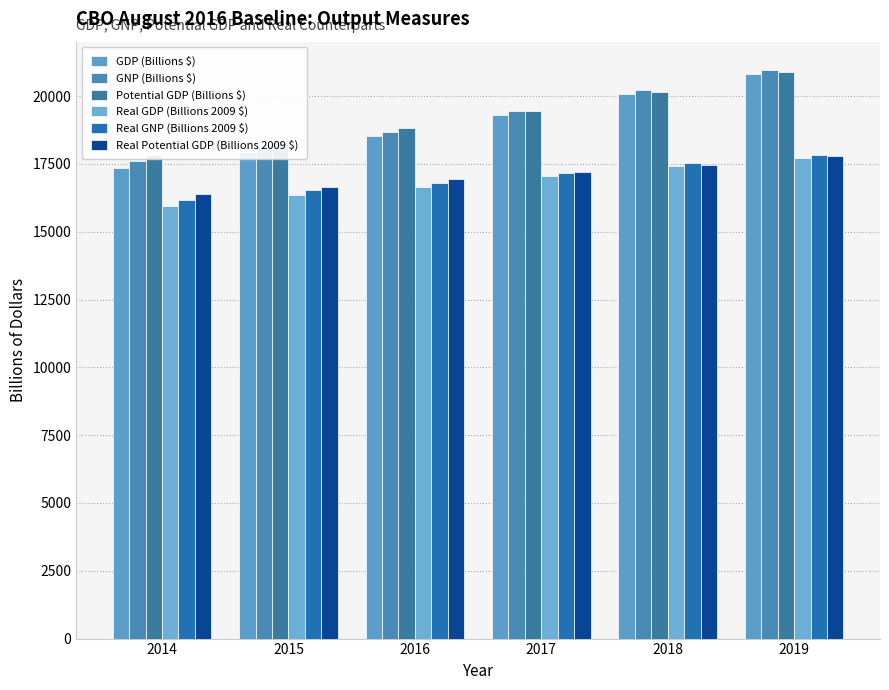

At which label is GDP (Billions $) closest to 19083?

2017